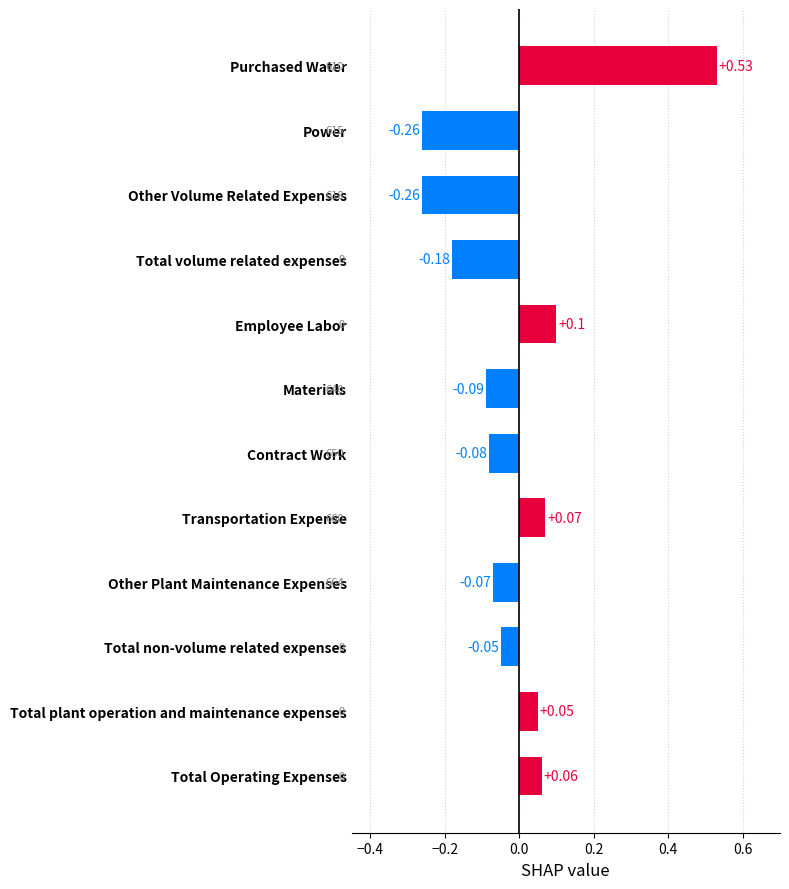

Which category has the highest value across all series?

Purchased Water